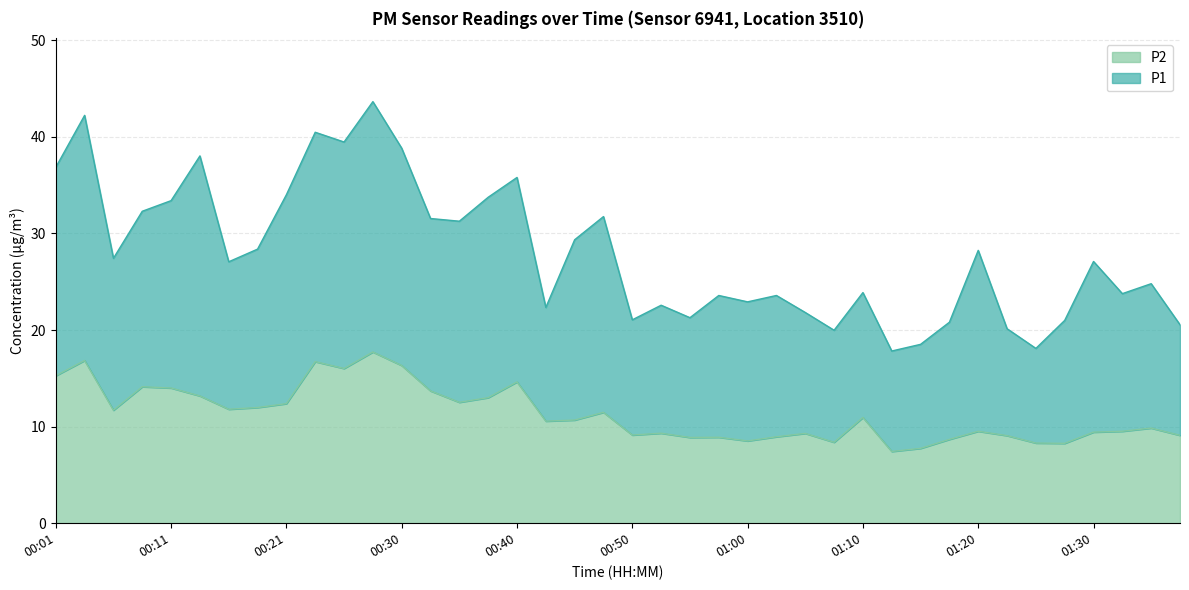

Where is the first local minimum for P1?

00:06